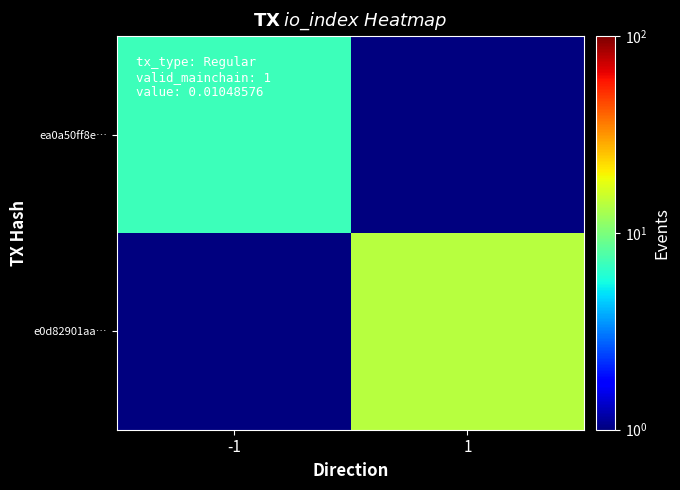

What is the total value across all series at -1?

7.1